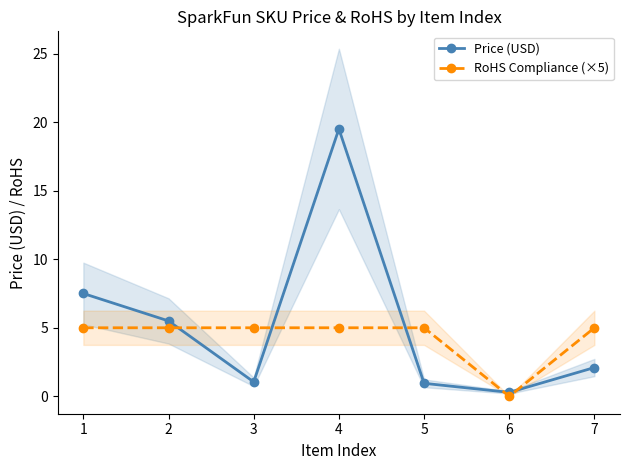

What is the spread (max minus min) of values at 7?

2.9